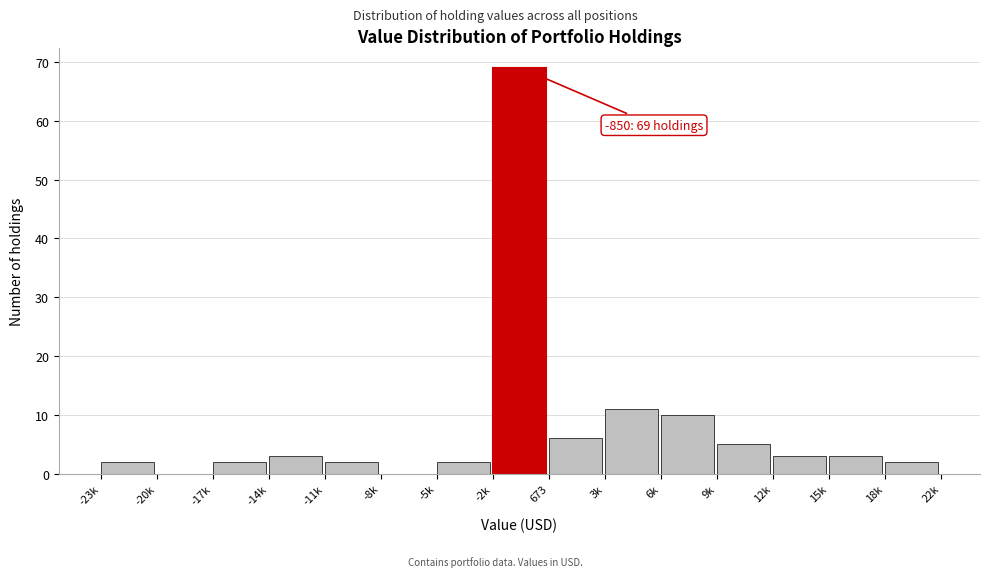

Reading right to left, transcribe all the data shown in this chart.

18k=2	15k=3	12k=3	9k=5	6k=10	3k=11	673=6	-2k=69	-5k=2	-8k=0	-11k=2	-14k=3	-17k=2	-20k=0	-23k=2